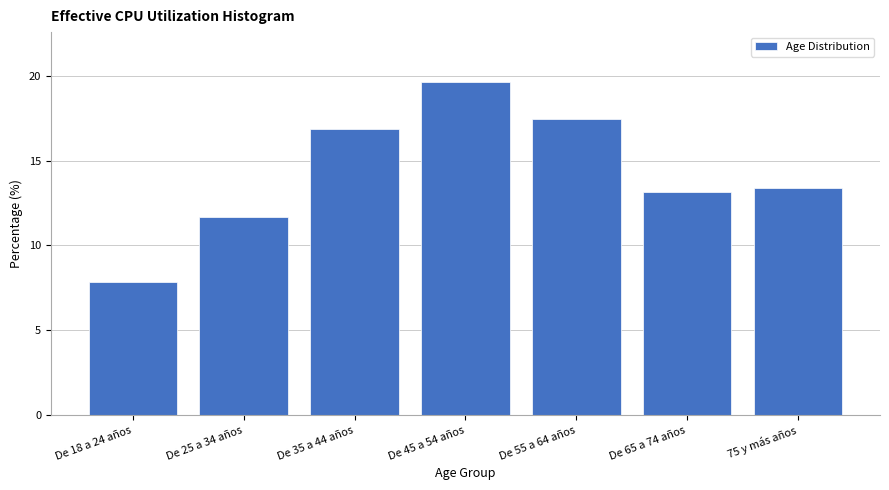

Reading right to left, list all the values displayed in this chart.

75 y más años=13.4	De 65 a 74 años=13.2	De 55 a 64 años=17.5	De 45 a 54 años=19.6	De 35 a 44 años=16.9	De 25 a 34 años=11.7	De 18 a 24 años=7.8